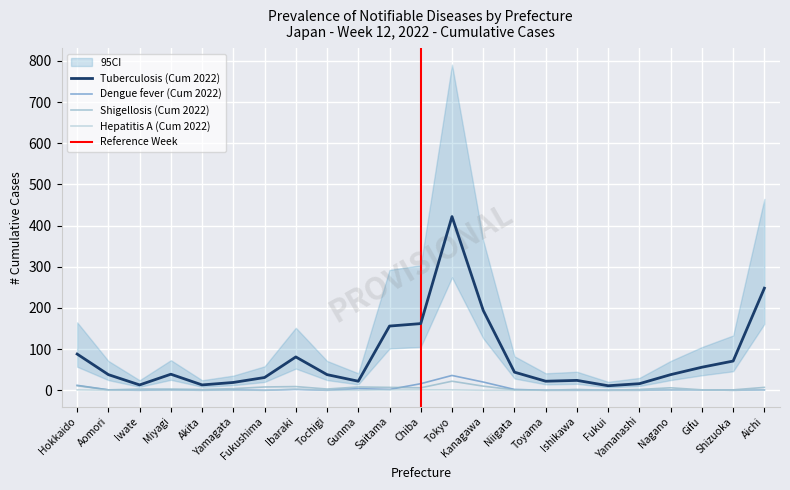

At which label is Tuberculosis (Cum 2022) closest to 216?

Kanagawa